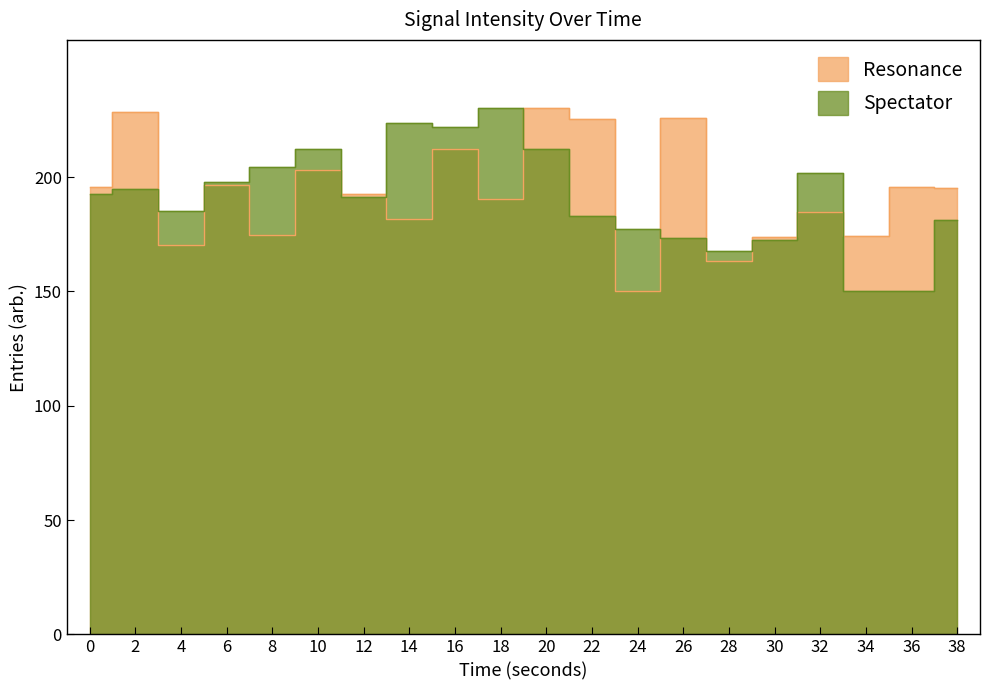

What is the value of the Resonance point at the 10th from the left?

190.6